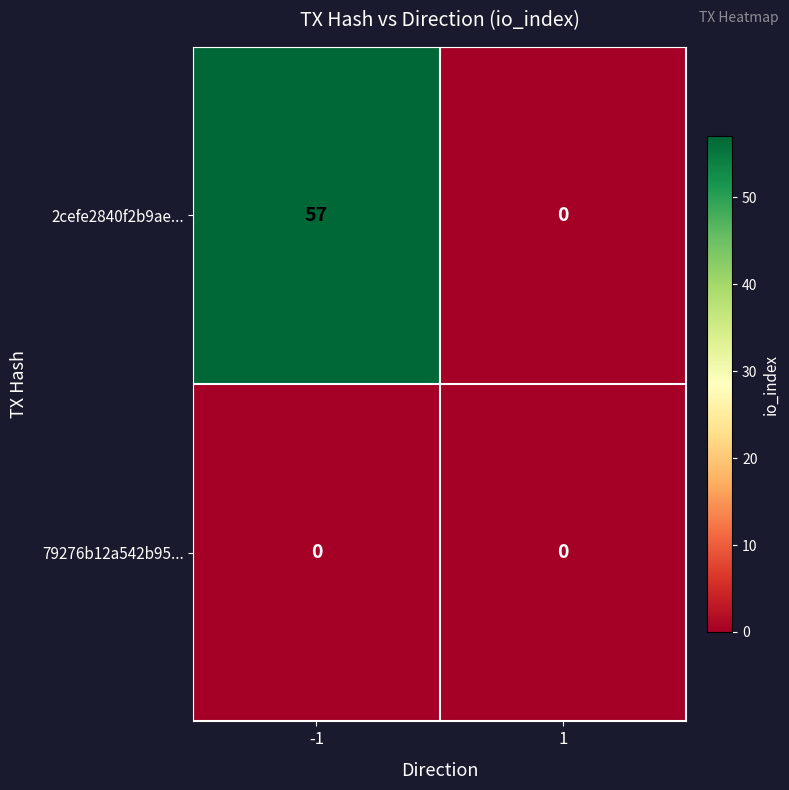

Which series has the largest range (max minus min)?

2cefe2840f2b9ae...